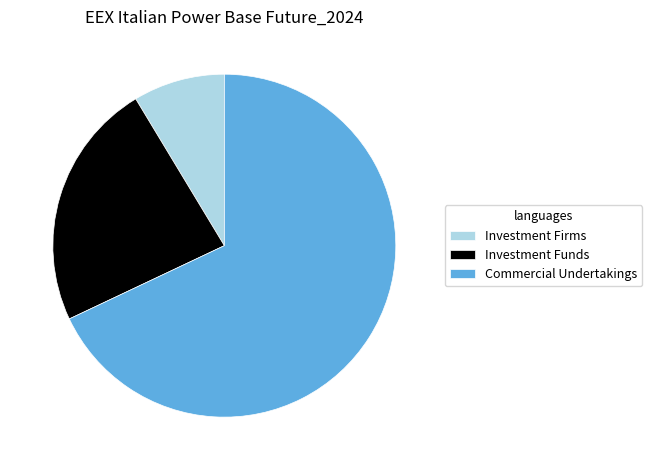

What is the majority slice?

Commercial Undertakings